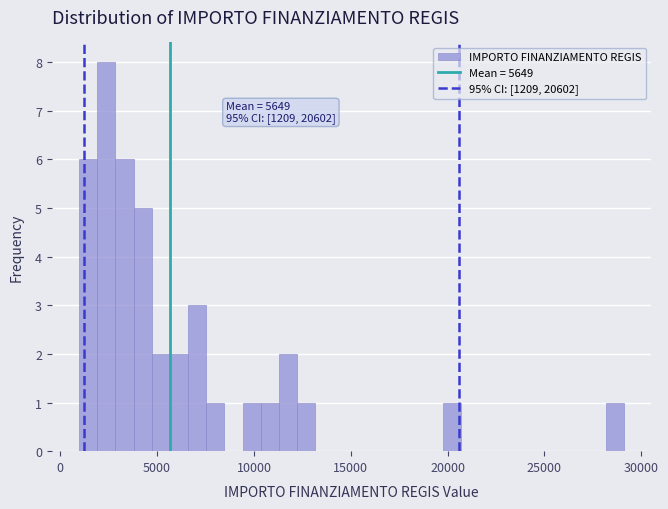

Around what value on the x-axis is the tallest bar? Give the approximate position of its centre, as read against the axis.

2500